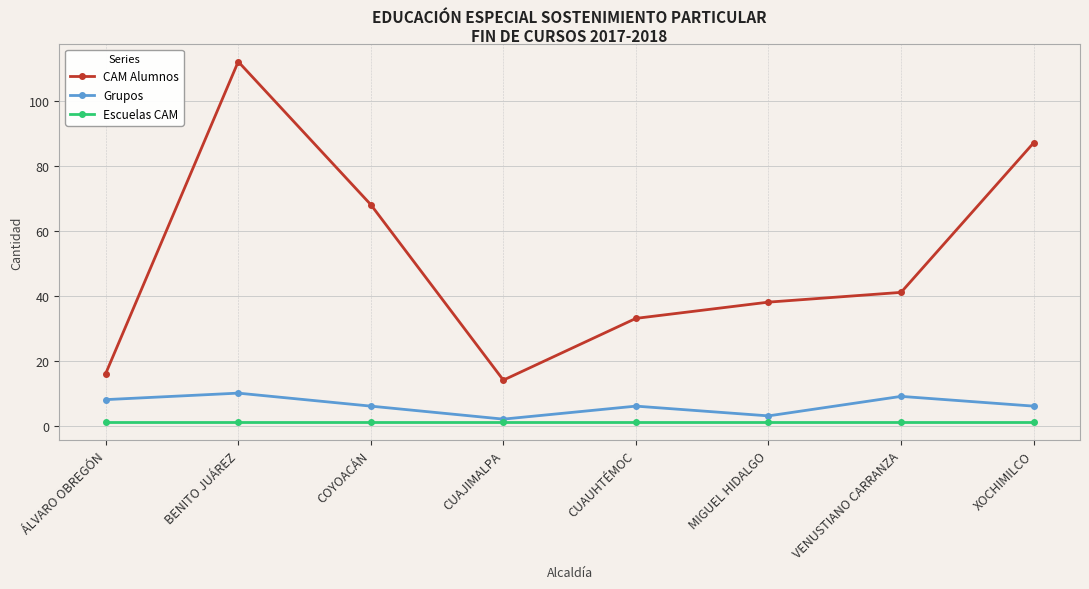

What are all the series names shown in the legend?

CAM Alumnos, Grupos, Escuelas CAM